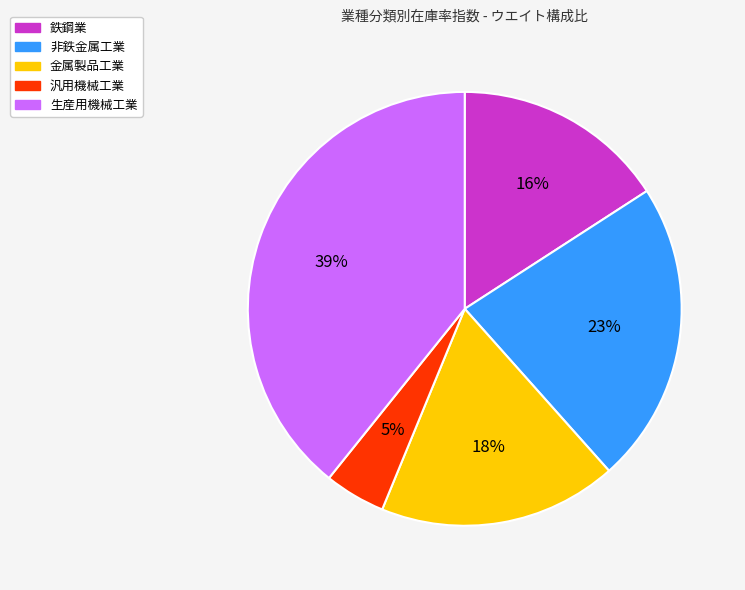

Count the number of slices in the pie.

5